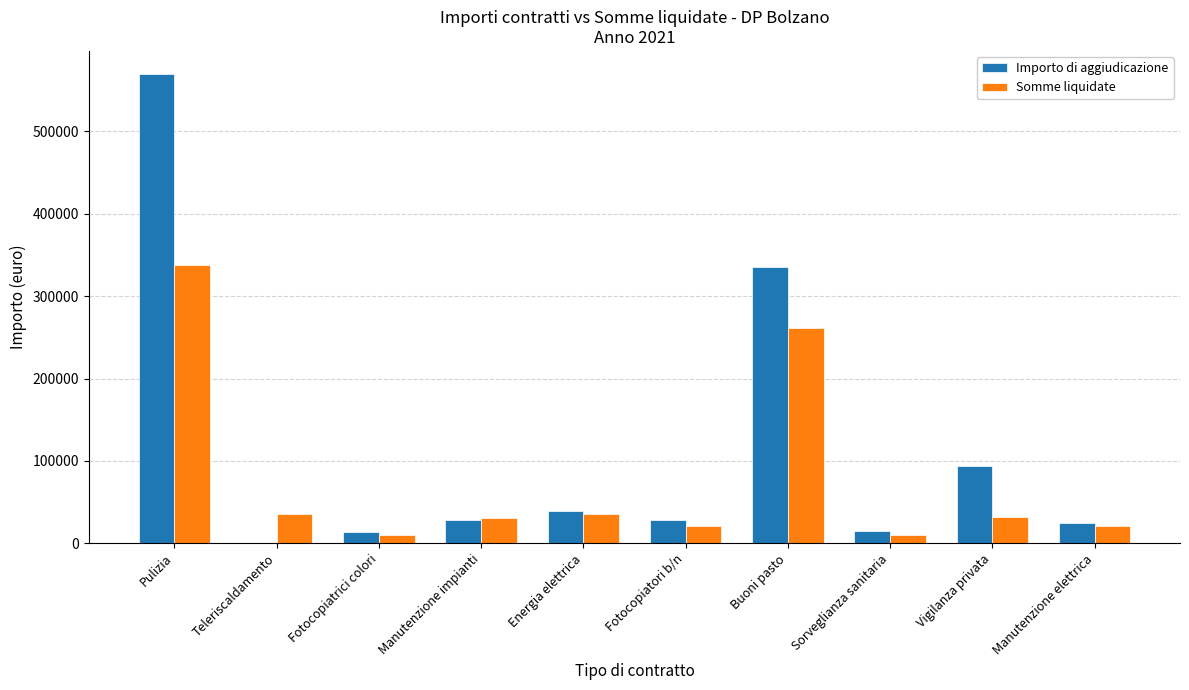

The Importo di aggiudicazione series shows 46879.8 at Manutenzione impianti. True or false?

False